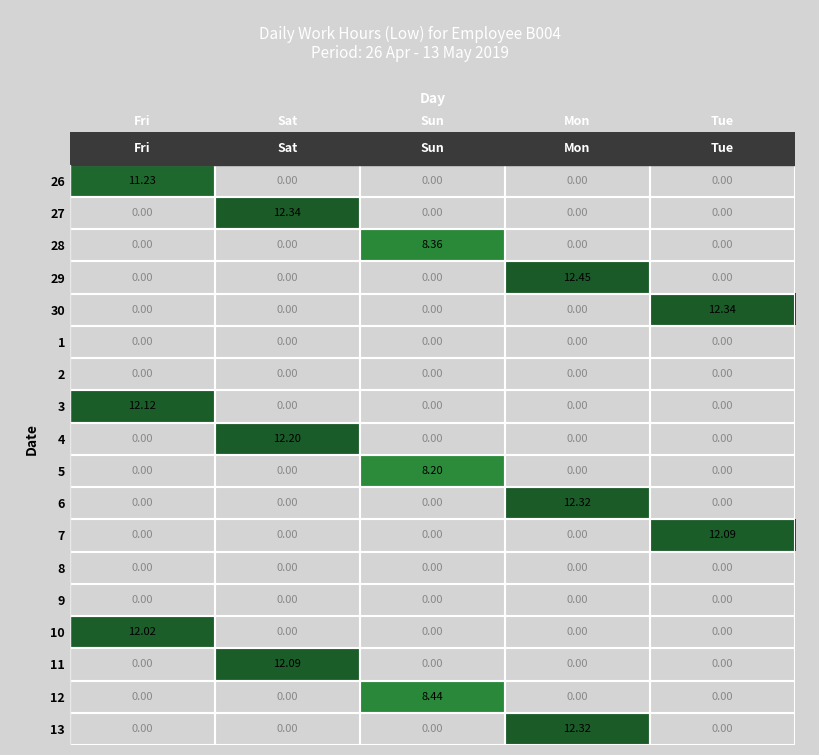

Which category has the highest value across all series?

Mon